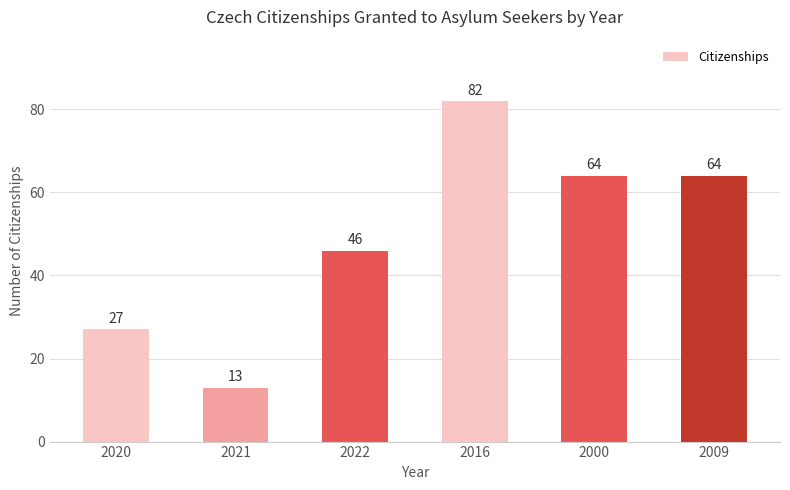

Count the values in the range 27 to 64.

4